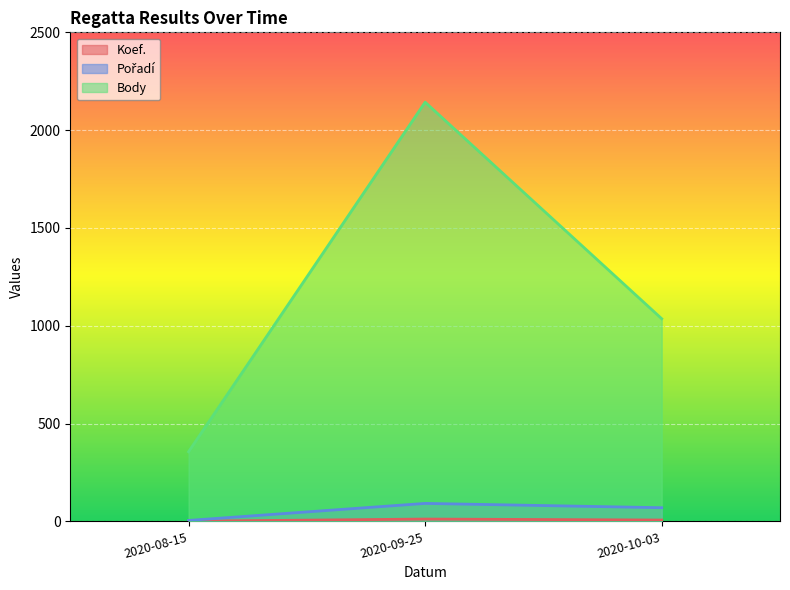

What are all the series names shown in the legend?

Koef., Pořadí, Body